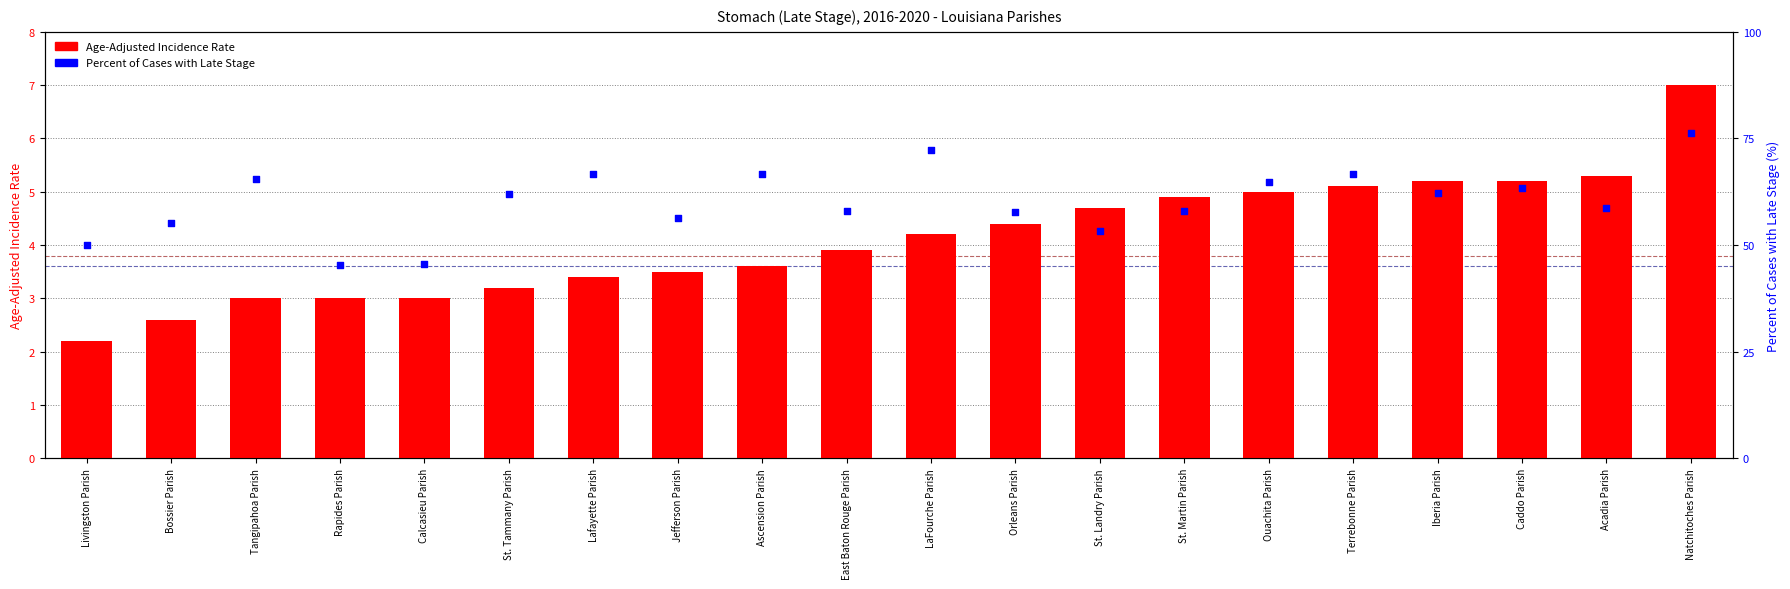

At how many categories does at least one series exceed 27?

20